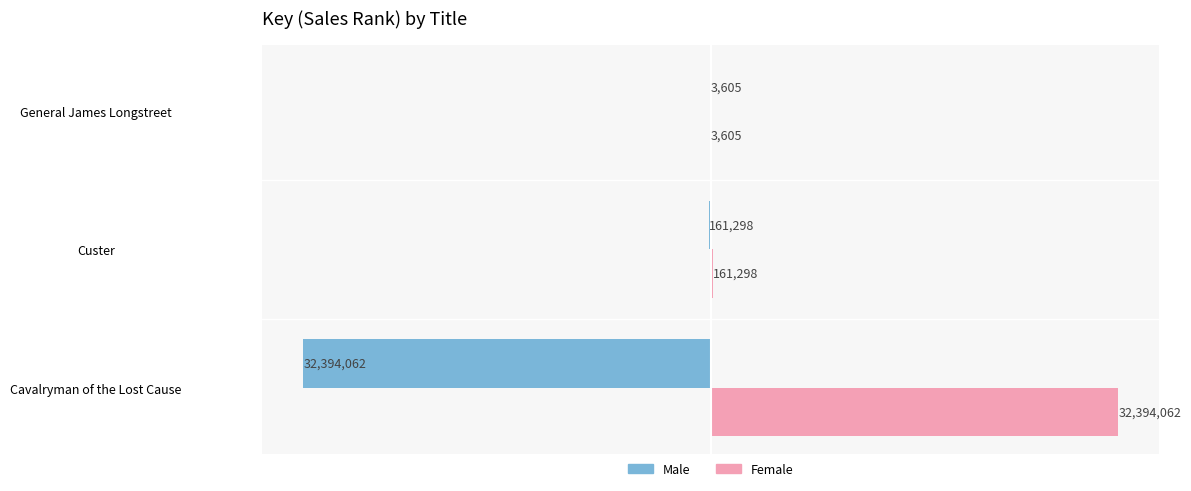

What are all the series names shown in the legend?

Male, Female